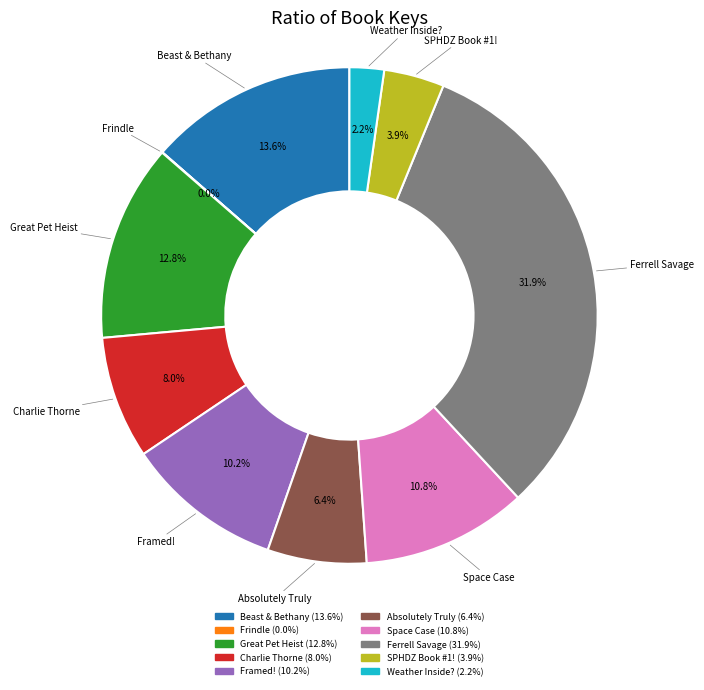

Is there any slice that represents more than half of the pie?

No